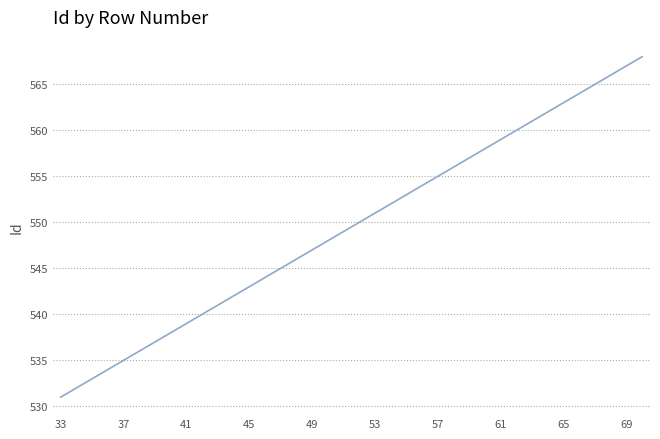

Count the number of categories in the chart.

38